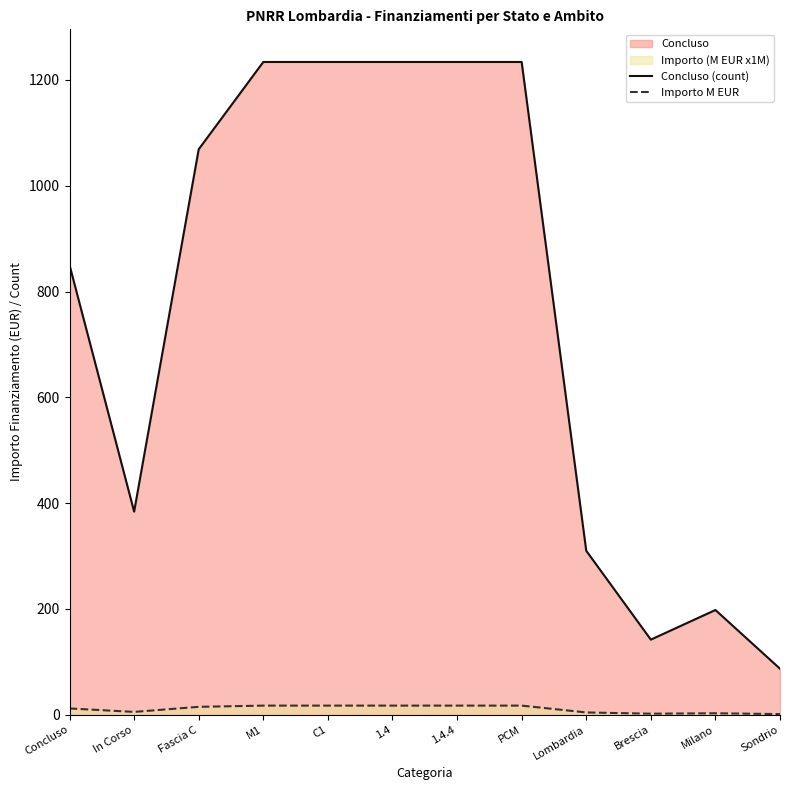

What is the difference between the Importo M EUR values at 1.4.4 and Sondrio?

16.1